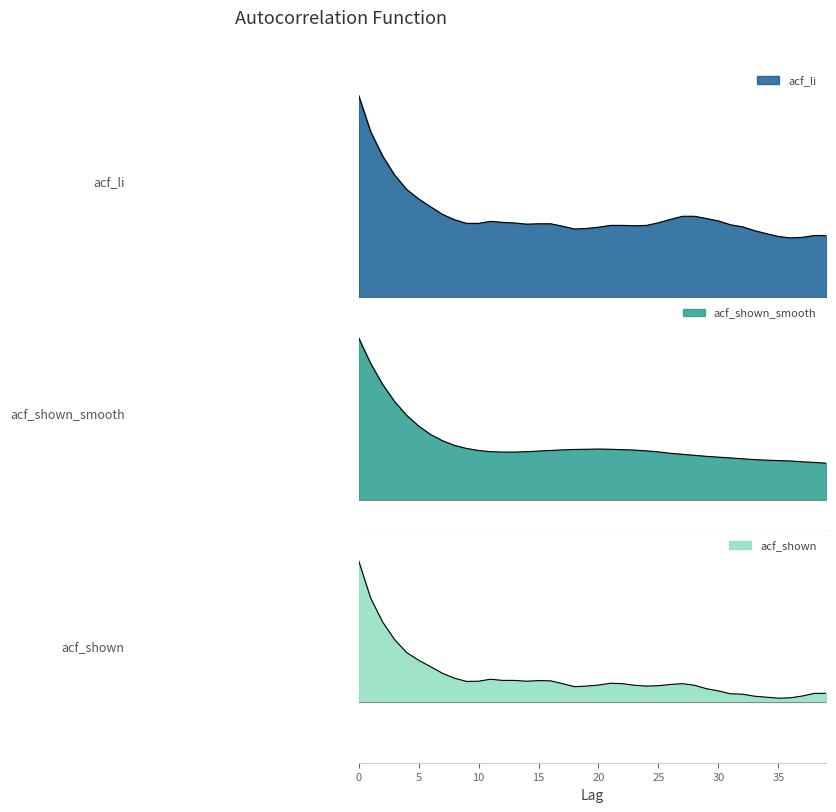

True or false: acf_li has a value of 0.4 at 8.

True